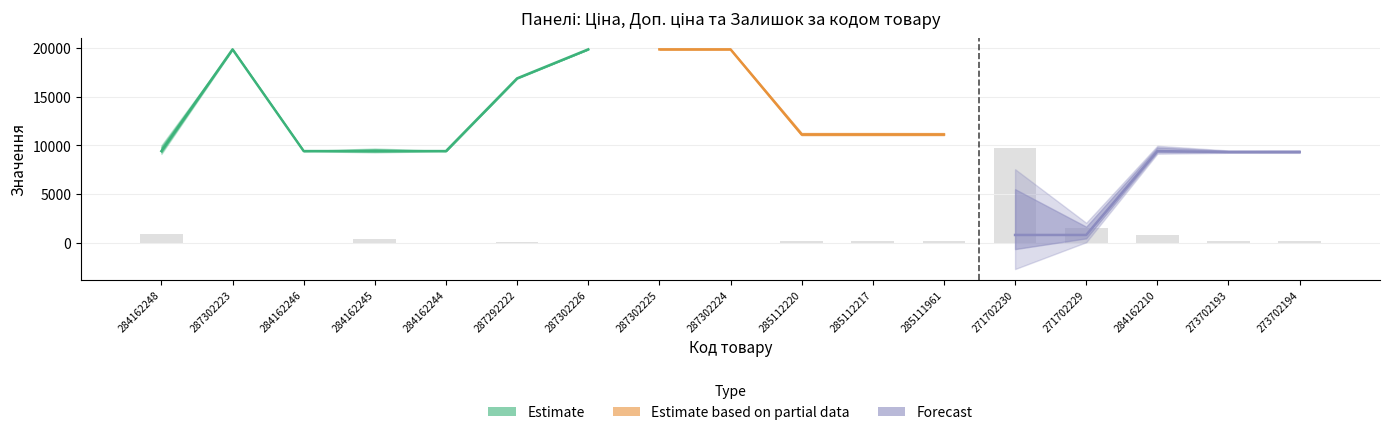

How many values in the Доп. ціна series exceed 9416?

13